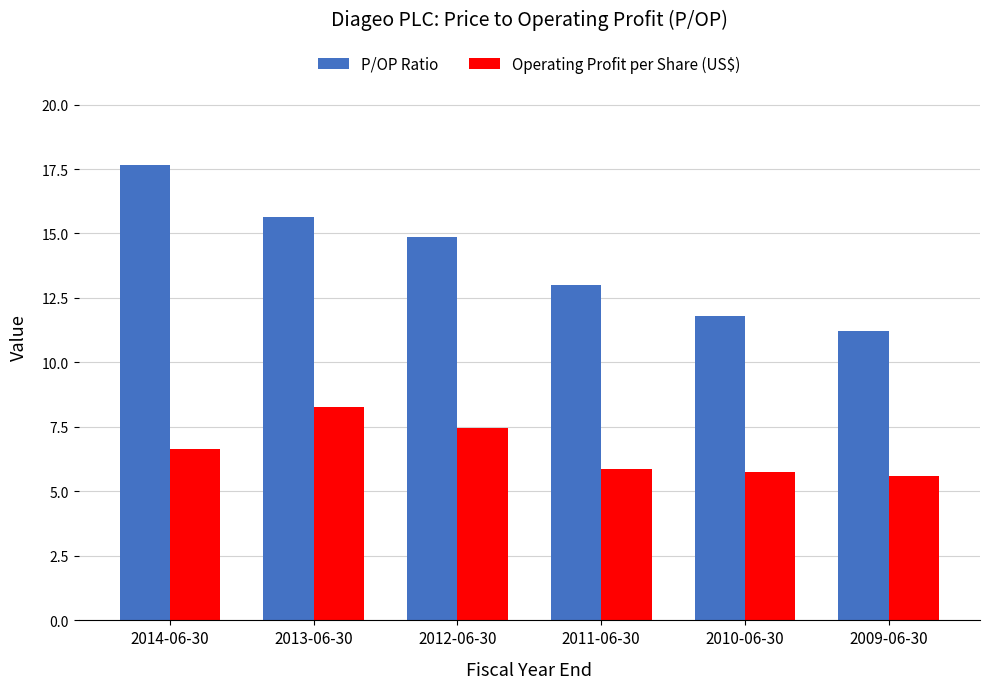

Is it true that P/OP Ratio equals 14.9 at 2012-06-30?

True